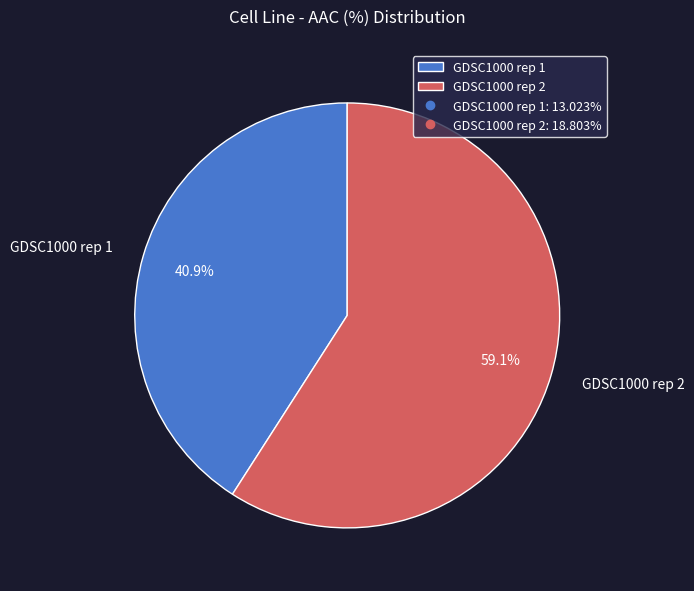

Between GDSC1000 rep 1 and GDSC1000 rep 2, which is larger?

GDSC1000 rep 2